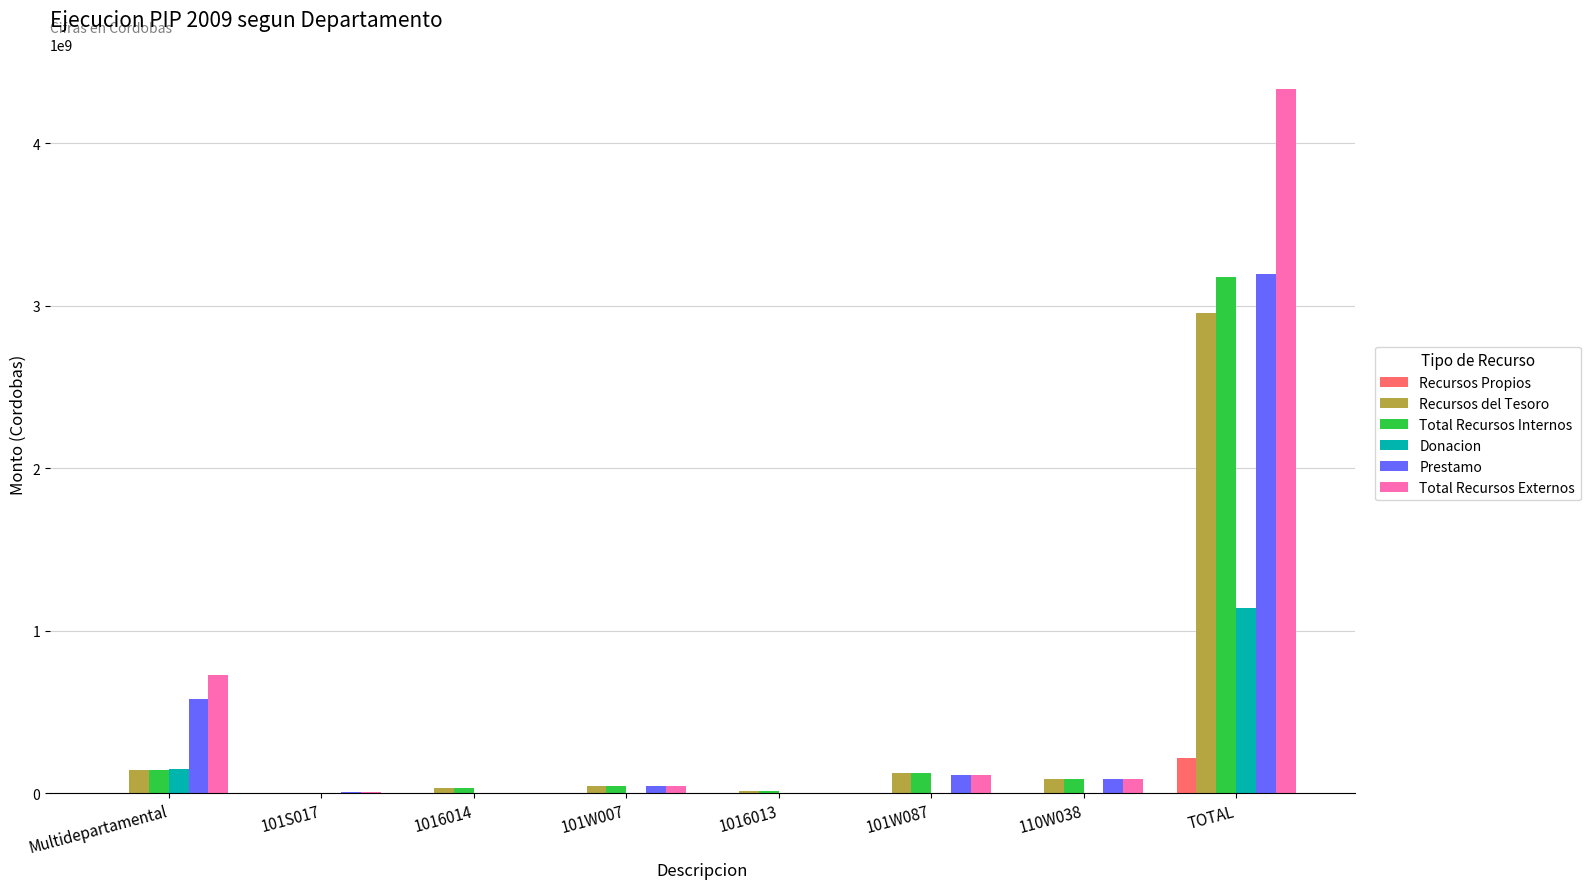

What is the total value across all series at 1016014?

67556266.9